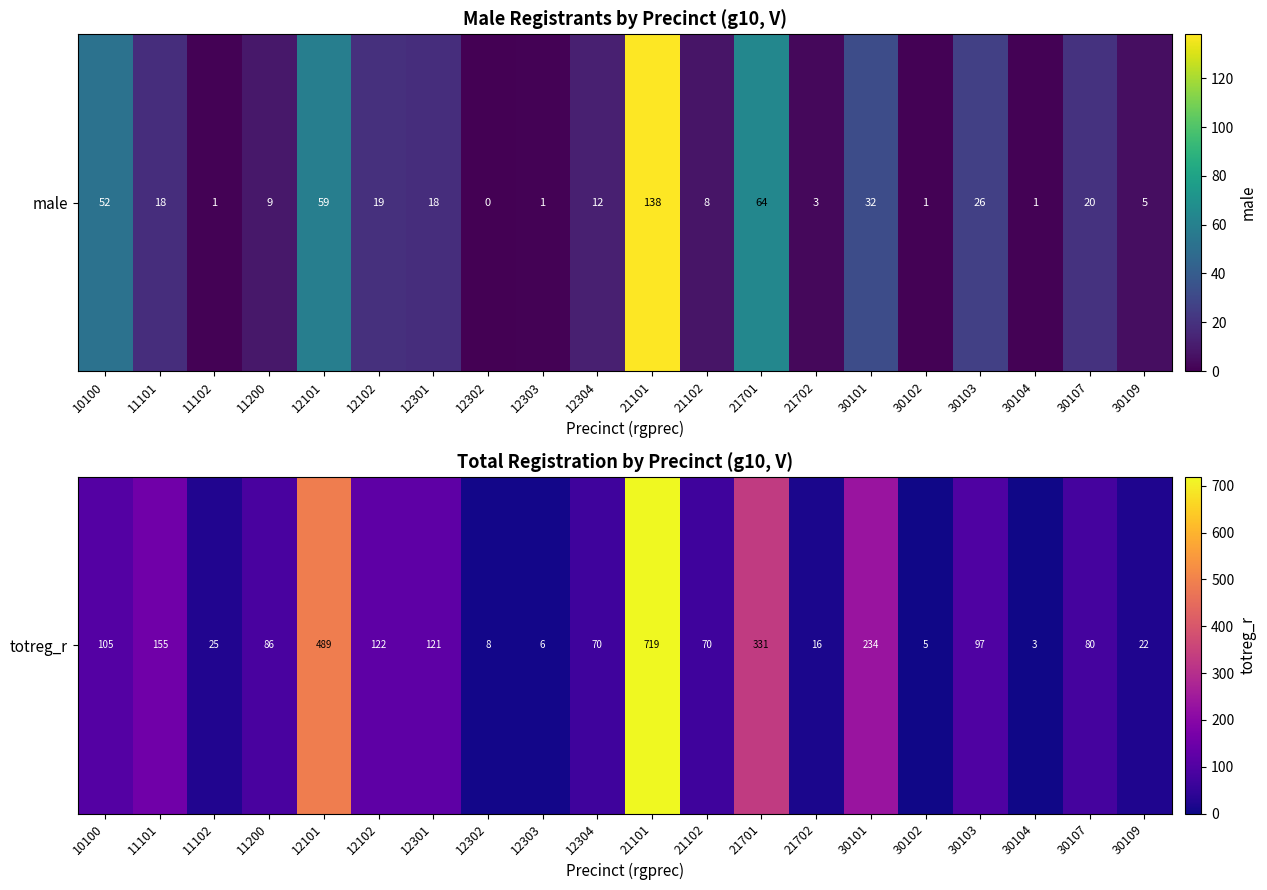

Which has a higher value, 21701 or 12304?

21701